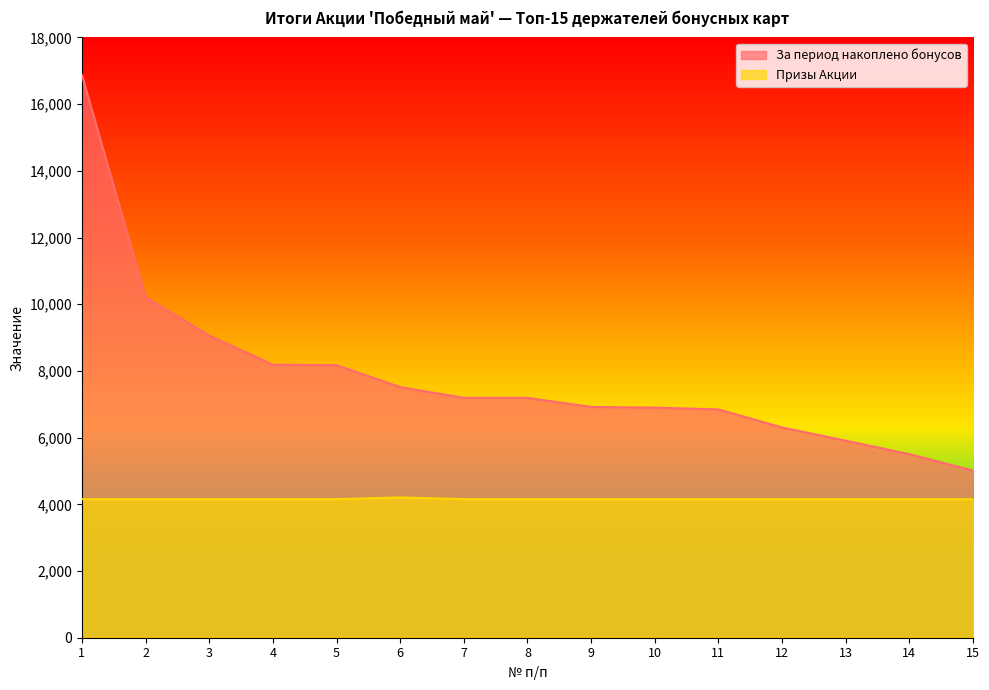

What is the value of the За период накоплено бонусов point at the 10th from the left?

6898.8